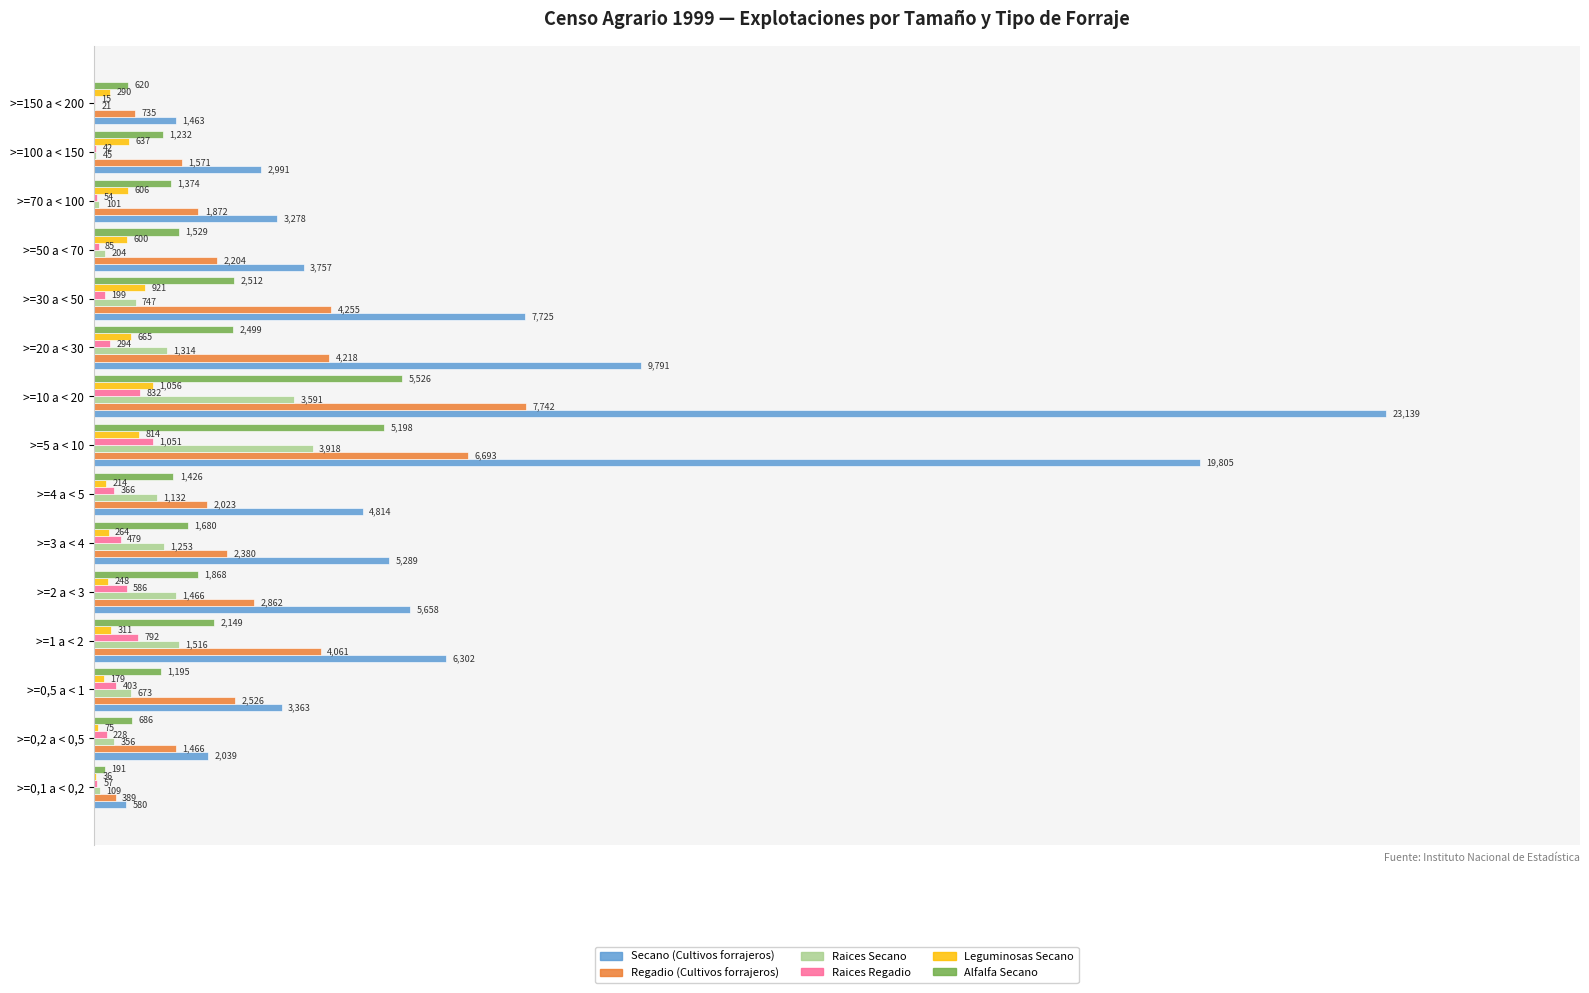

What are all the series names shown in the legend?

Secano (Cultivos forrajeros), Regadio (Cultivos forrajeros), Raices Secano, Raices Regadio, Leguminosas Secano, Alfalfa Secano